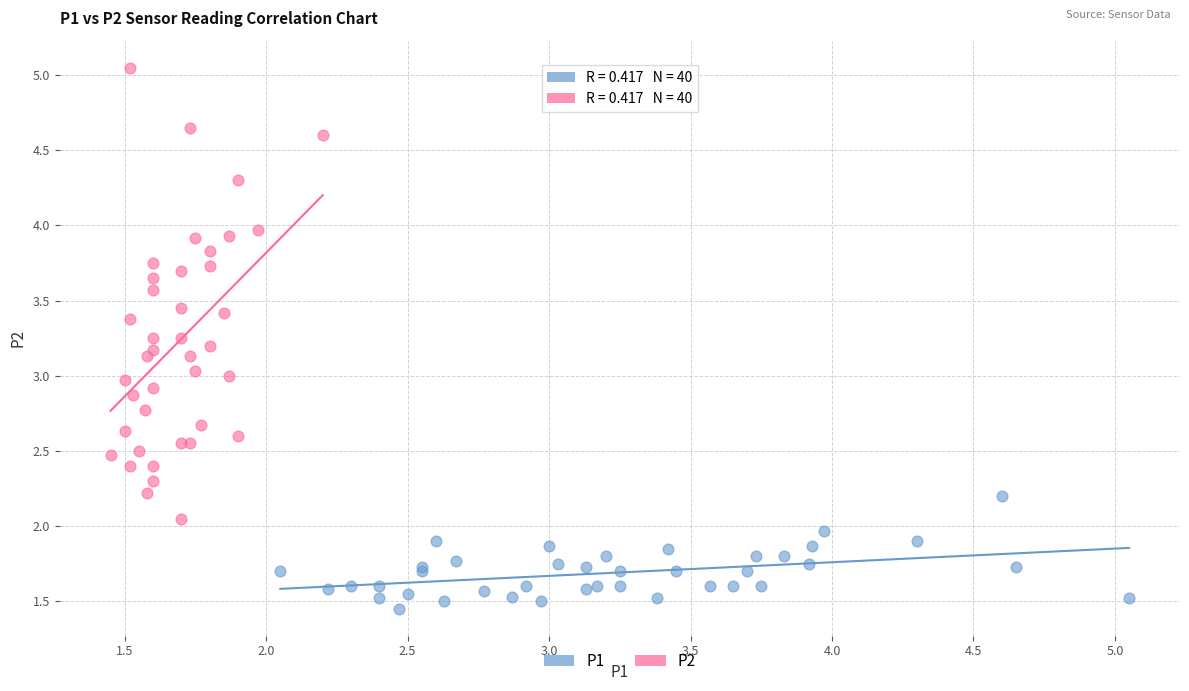

What are all the series names shown in the legend?

P1, P2